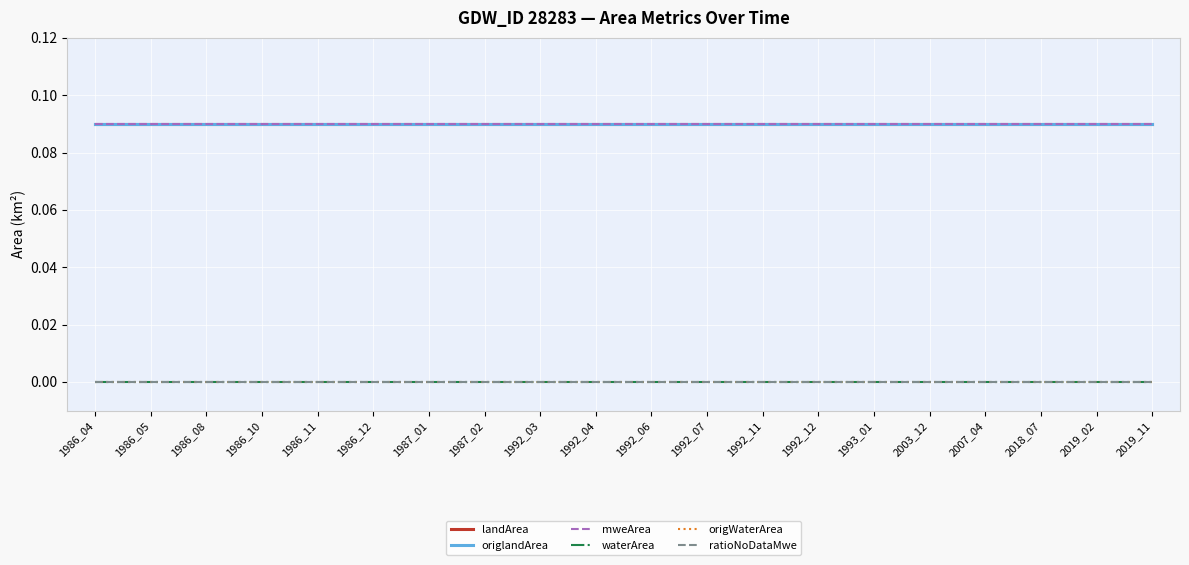

Does the chart display data point markers on the line(s)?

No